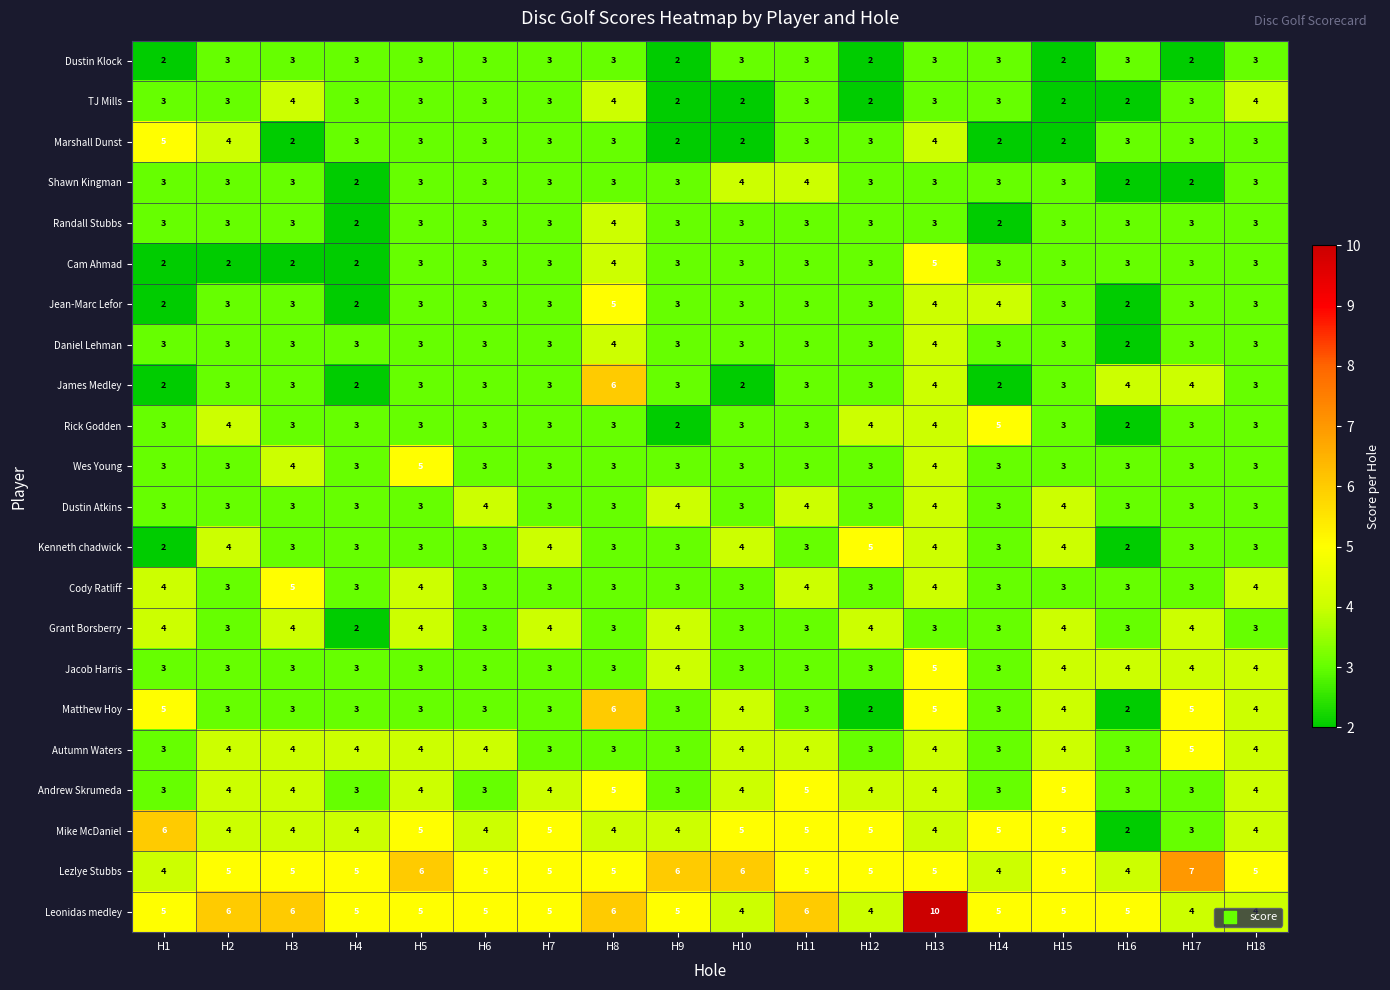

Count the Marshall Dunst values in the range 2 to 3.

15